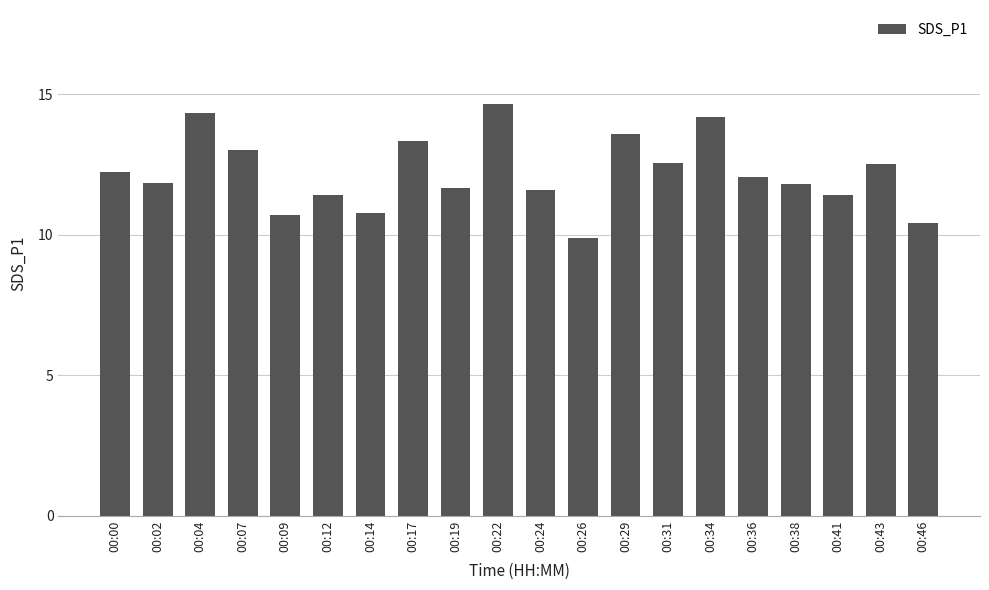

What is the greatest value displayed?

14.7